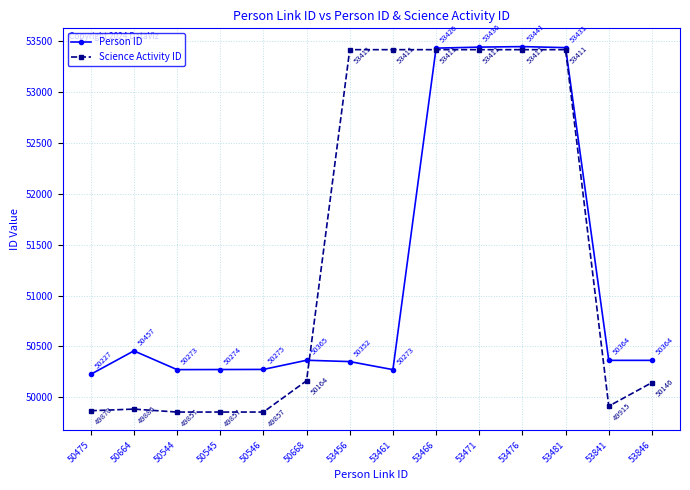

What is the difference between the maximum and minimum values in the Person ID series?

3214